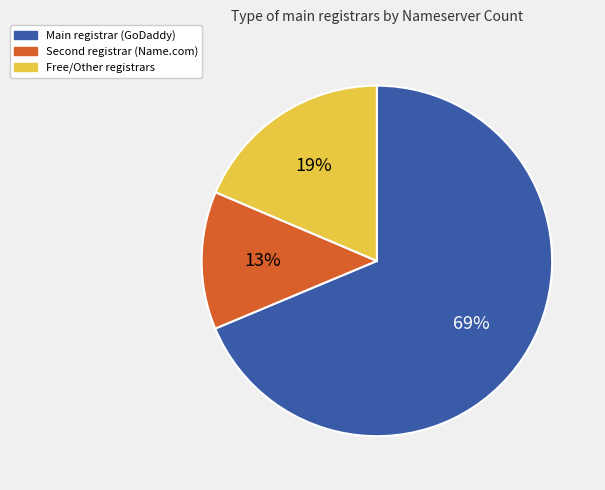

Between Free/Other registrars and Main registrar (GoDaddy), which is larger?

Main registrar (GoDaddy)